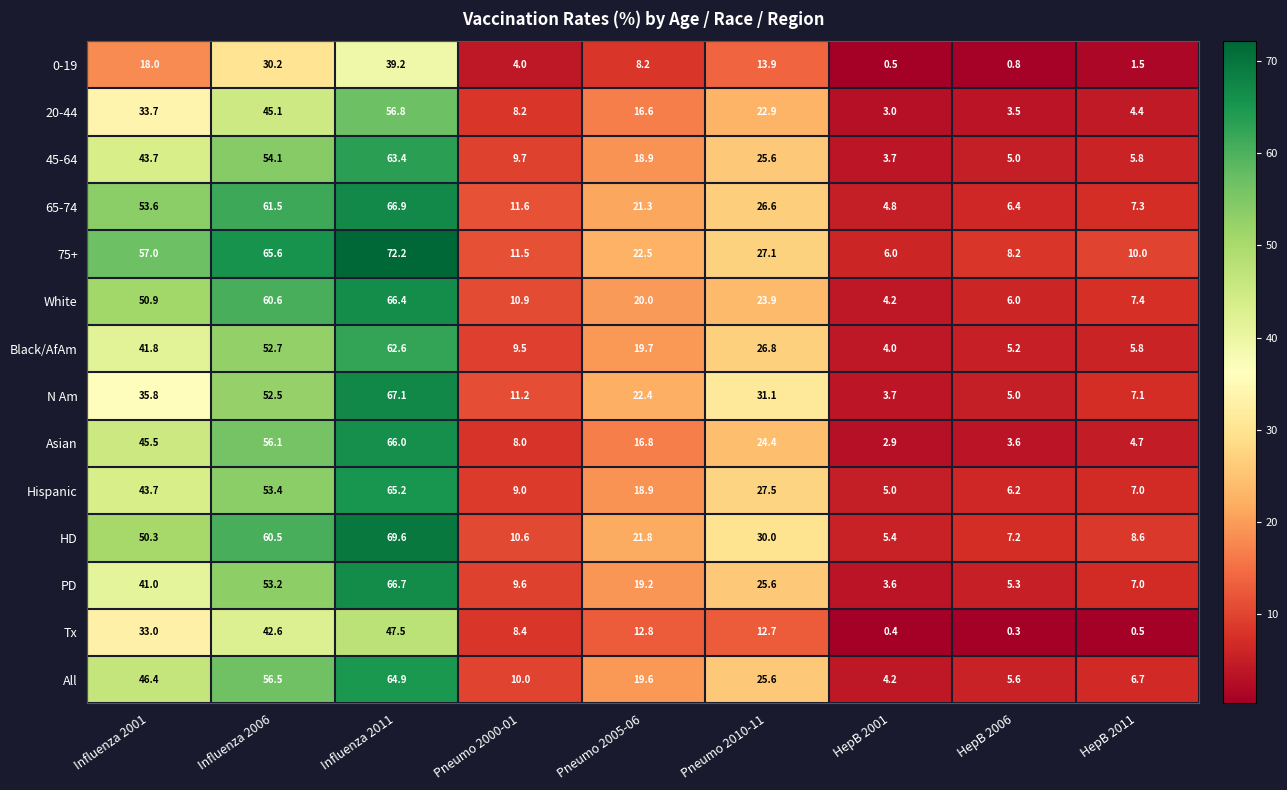

What value does the PD series have at Pneumo 2010-11?

25.6